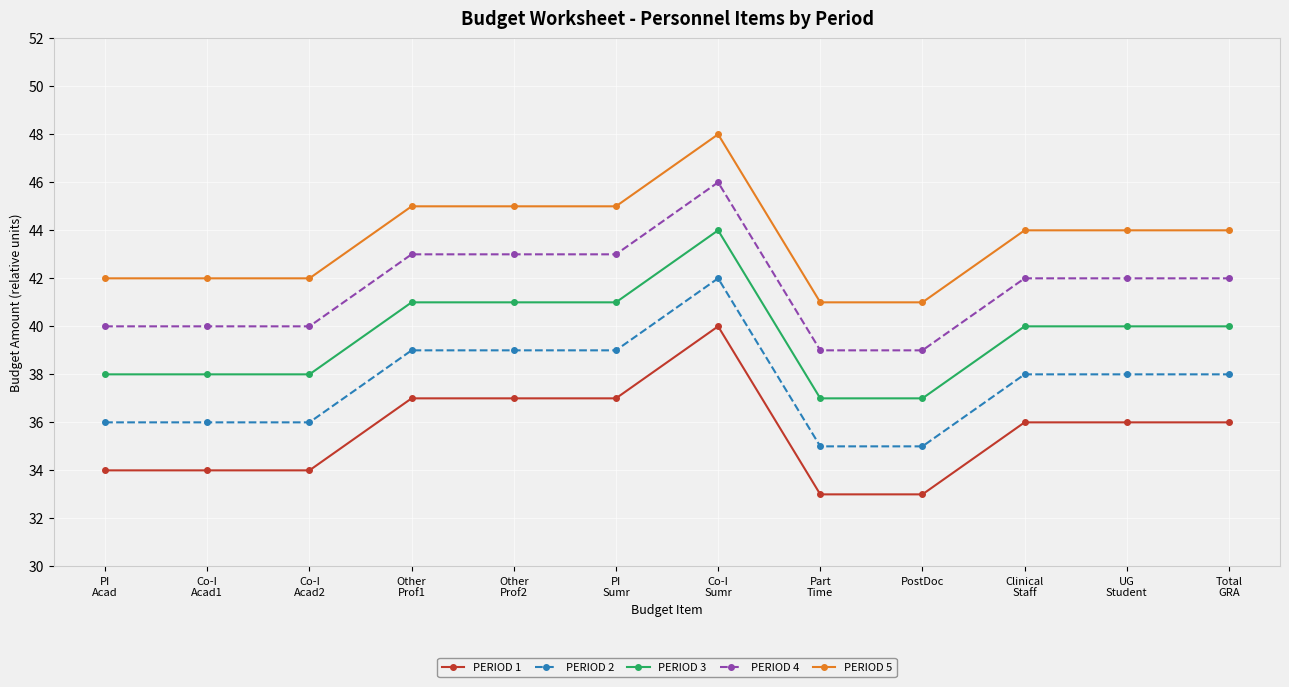

Count the number of data series in this chart.

5